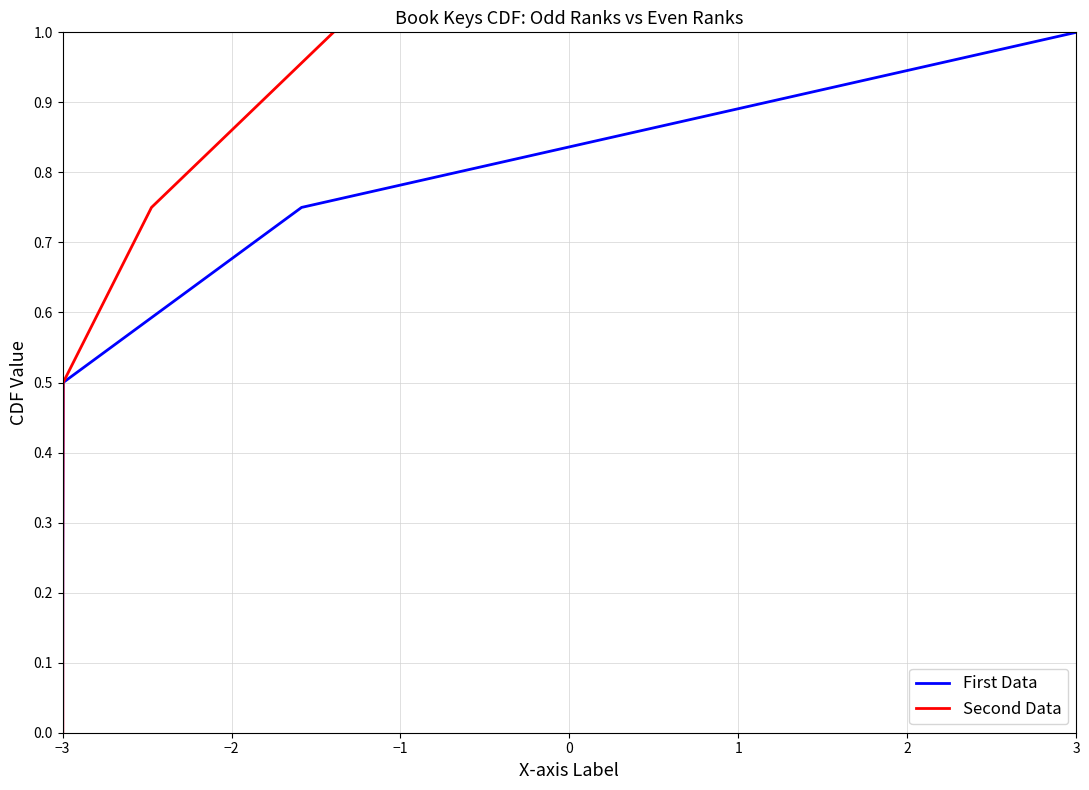

Rank the series by their maximum value, from highest to lowest.

First Data, Second Data